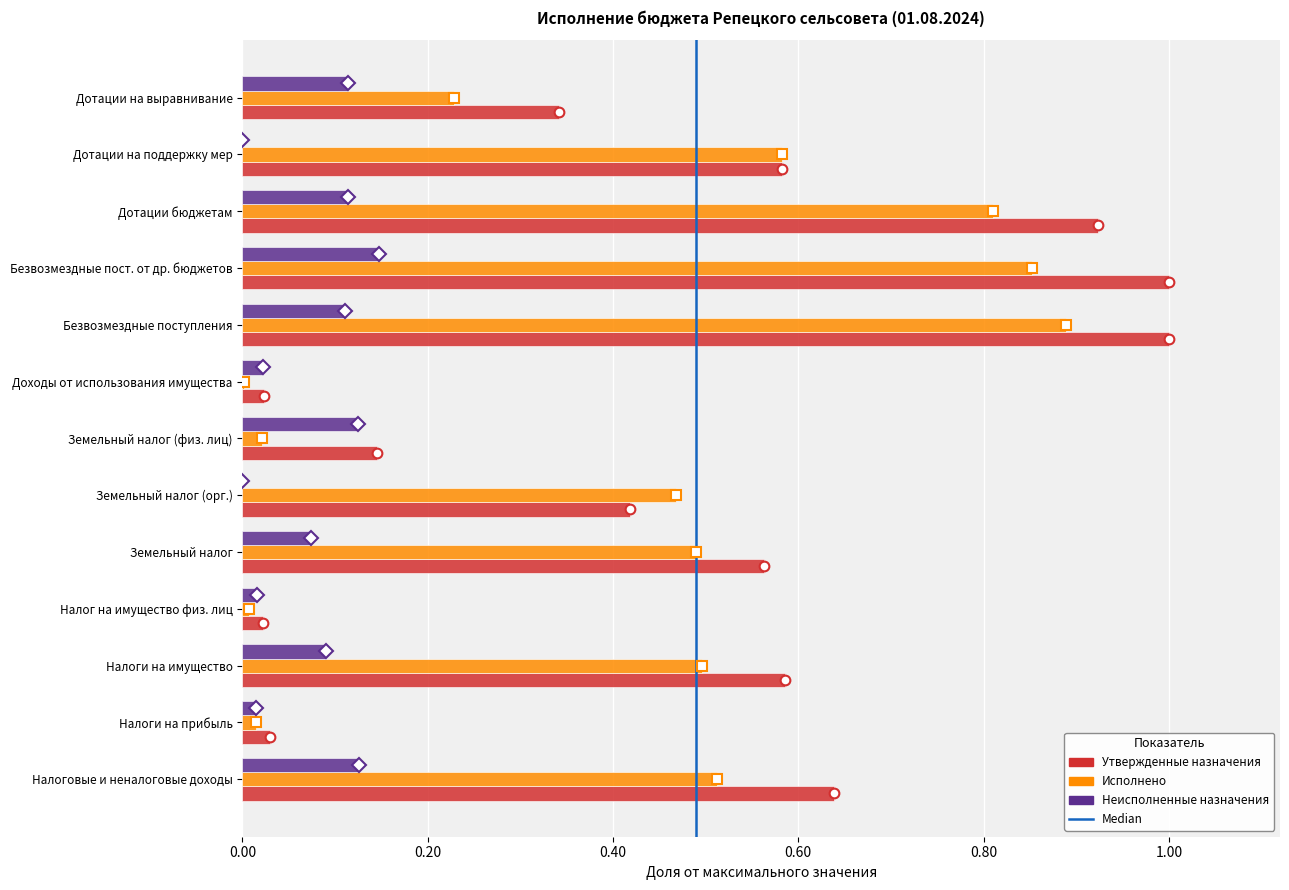

Is the value of Исполнено at Дотации на выравнивание greater than the value of Утвержденные назначения at Дотации бюджетам?

No